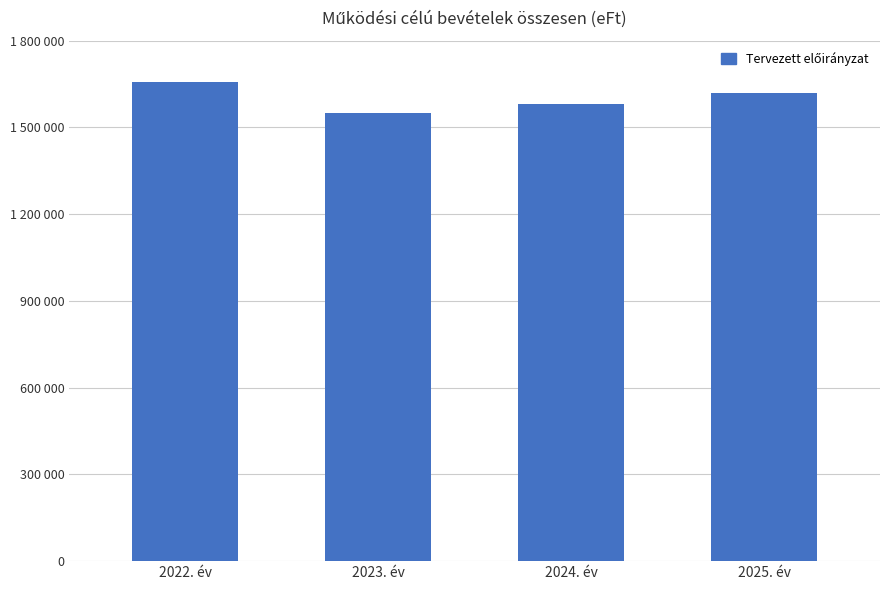

The chart shows a value of 724053 at 2025. év. True or false?

False